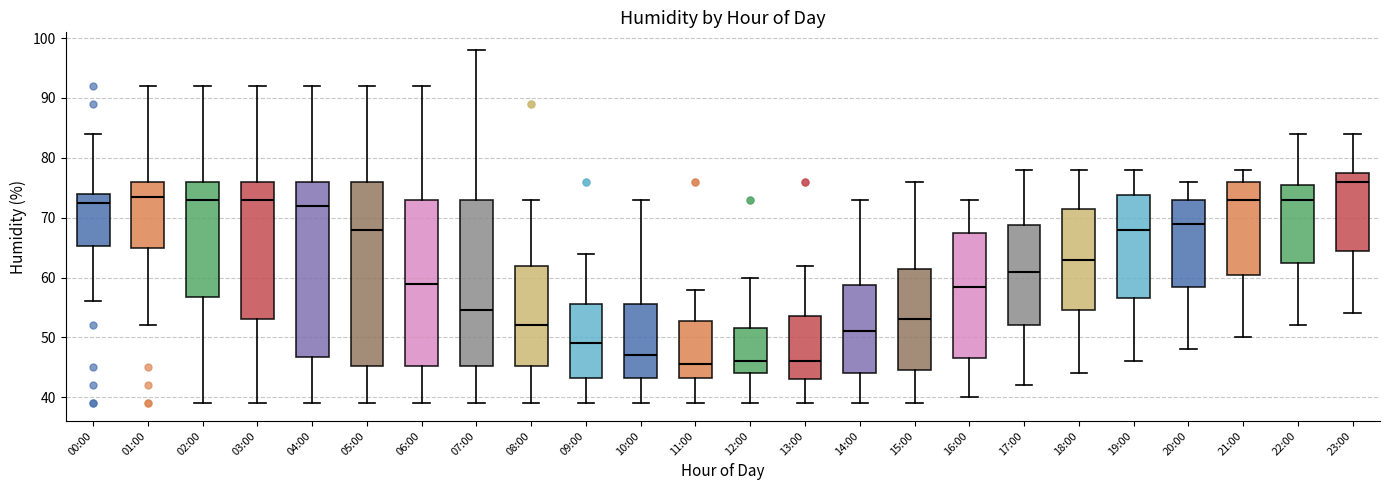

Reading left to right, transcribe this box plot: for each box, give where its median line is, the range the box spans, and where its two whiskers end, as read against the y-axis. The values are not printed on the chart, so give them approximately, as read against the axis.

00:00: median 73, box 65 to 74, whiskers 56 to 84
01:00: median 74, box 65 to 76, whiskers 52 to 92
02:00: median 73, box 57 to 76, whiskers 39 to 92
03:00: median 73, box 53 to 76, whiskers 39 to 92
04:00: median 72, box 47 to 76, whiskers 39 to 92
05:00: median 68, box 45 to 76, whiskers 39 to 92
06:00: median 59, box 45 to 73, whiskers 39 to 92
07:00: median 55, box 45 to 73, whiskers 39 to 98
08:00: median 52, box 45 to 62, whiskers 39 to 73
09:00: median 49, box 43 to 56, whiskers 39 to 64
10:00: median 47, box 43 to 56, whiskers 39 to 73
11:00: median 46, box 43 to 53, whiskers 39 to 58
12:00: median 46, box 44 to 52, whiskers 39 to 60
13:00: median 46, box 43 to 54, whiskers 39 to 62
14:00: median 51, box 44 to 59, whiskers 39 to 73
15:00: median 53, box 45 to 62, whiskers 39 to 76
16:00: median 59, box 47 to 68, whiskers 40 to 73
17:00: median 61, box 52 to 69, whiskers 42 to 78
18:00: median 63, box 55 to 72, whiskers 44 to 78
19:00: median 68, box 57 to 74, whiskers 46 to 78
20:00: median 69, box 59 to 73, whiskers 48 to 76
21:00: median 73, box 61 to 76, whiskers 50 to 78
22:00: median 73, box 63 to 76, whiskers 52 to 84
23:00: median 76, box 65 to 78, whiskers 54 to 84